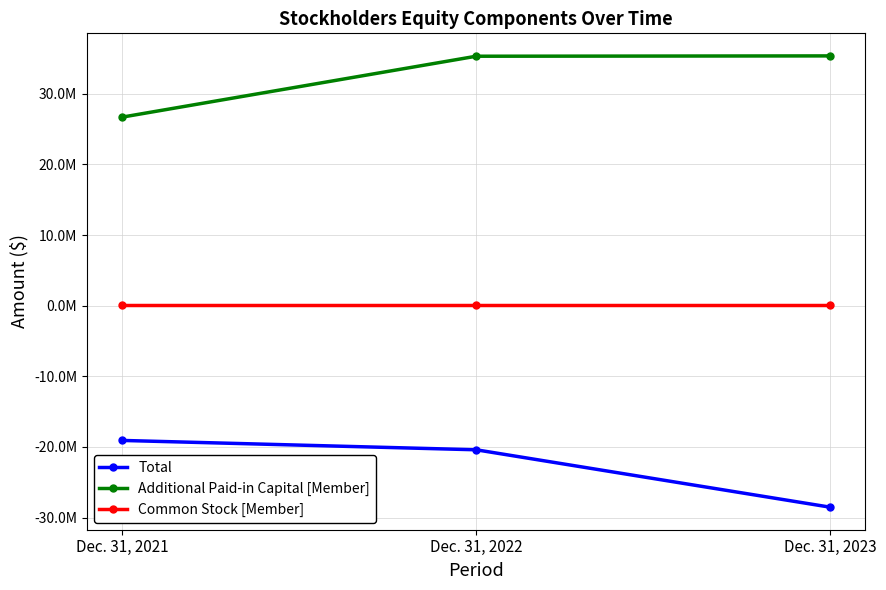

Is this an area chart (filled region under the line)?

No